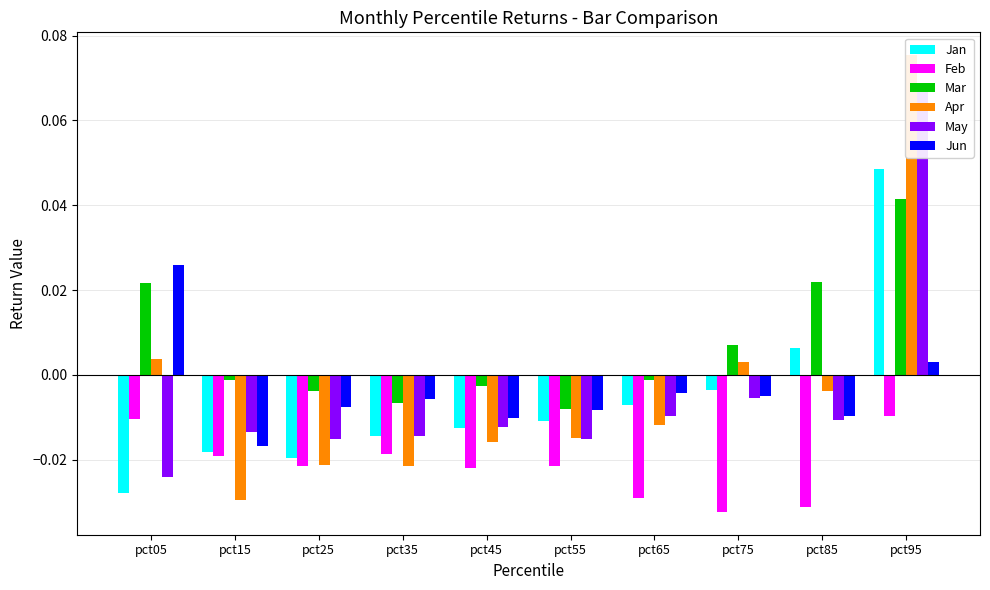

Rank the series at pct25 from lowest to highest value.

Feb, Apr, Jan, May, Jun, Mar